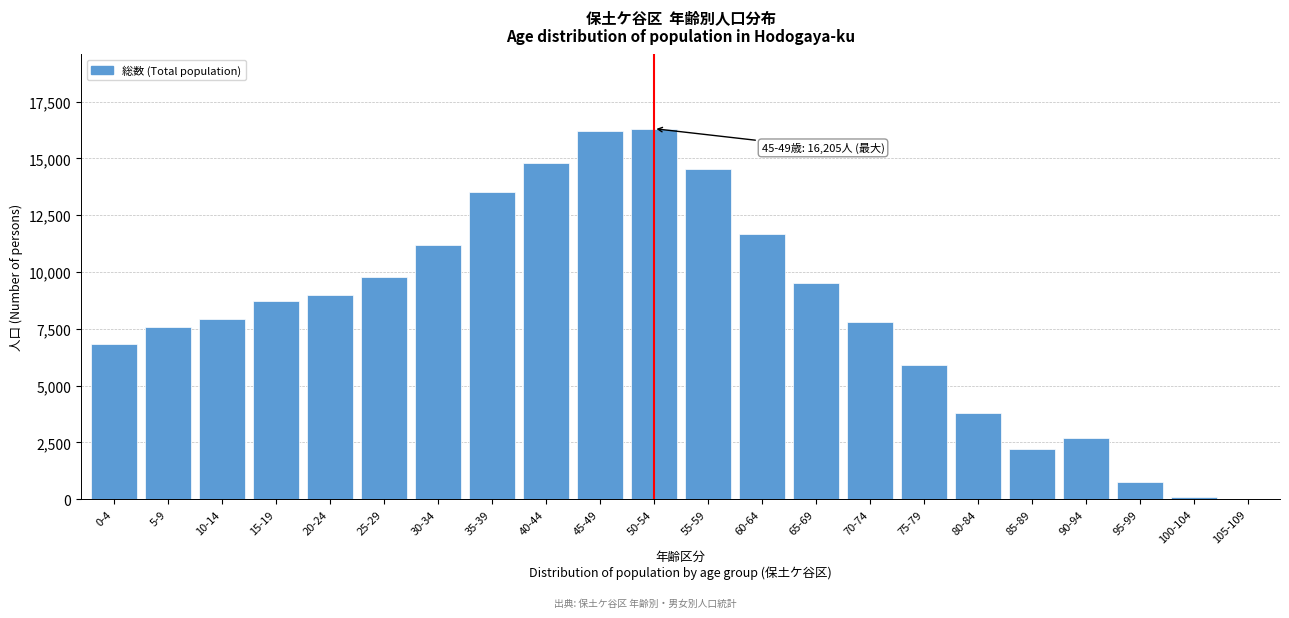

Reading right to left, list all the values displayed in this chart.

105-109=9	100-104=93	95-99=745	90-94=2680	85-89=2200	80-84=3800	75-79=5900	70-74=7800	65-69=9500	60-64=11658	55-59=14548	50-54=16310	45-49=16205	40-44=14800	35-39=13500	30-34=11200	25-29=9800	20-24=9000	15-19=8722	10-14=7945	5-9=7578	0-4=6818